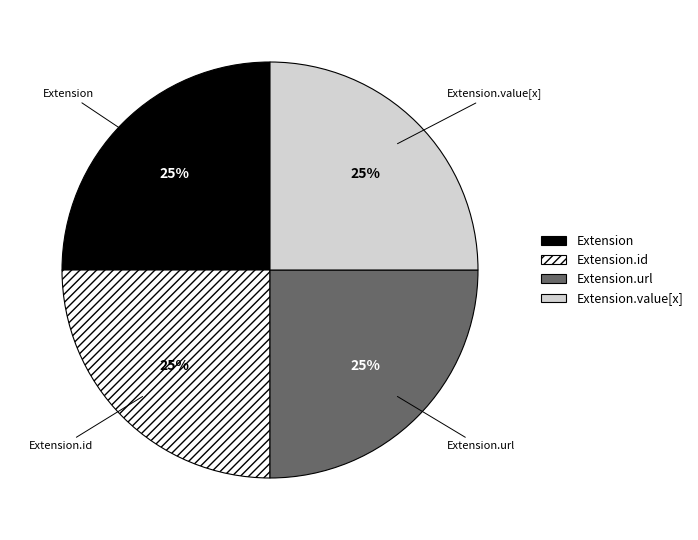

To the nearest percent, what is the average slice percentage?

25%